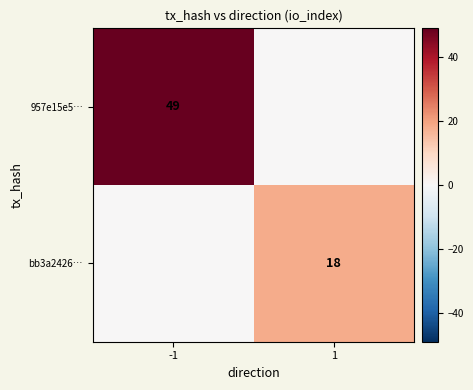

Which category has the highest value across all series?

-1